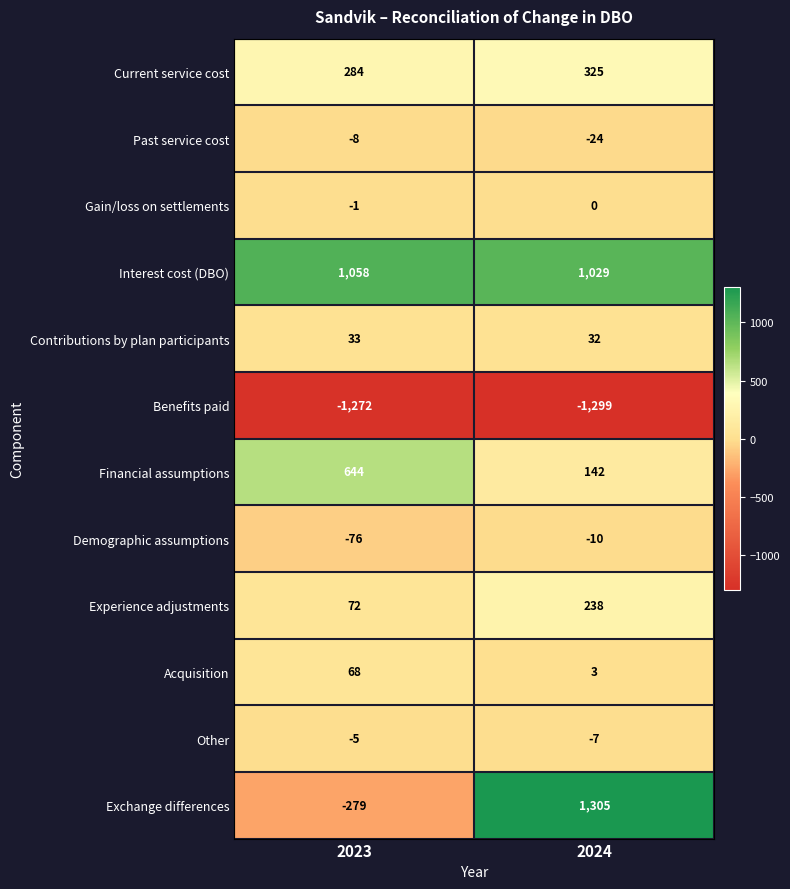

At which label does Contributions by plan participants reach its minimum?

2024